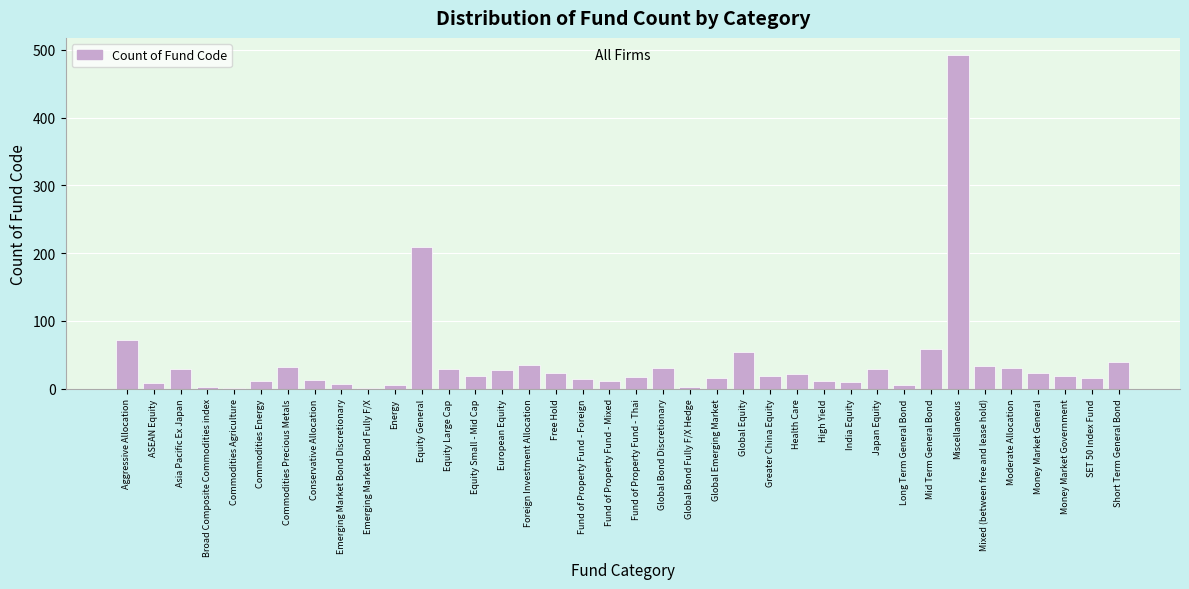

What is the ratio of the value at Fund of Property Fund - Mixed to the value at Foreign Investment Allocation?

0.3